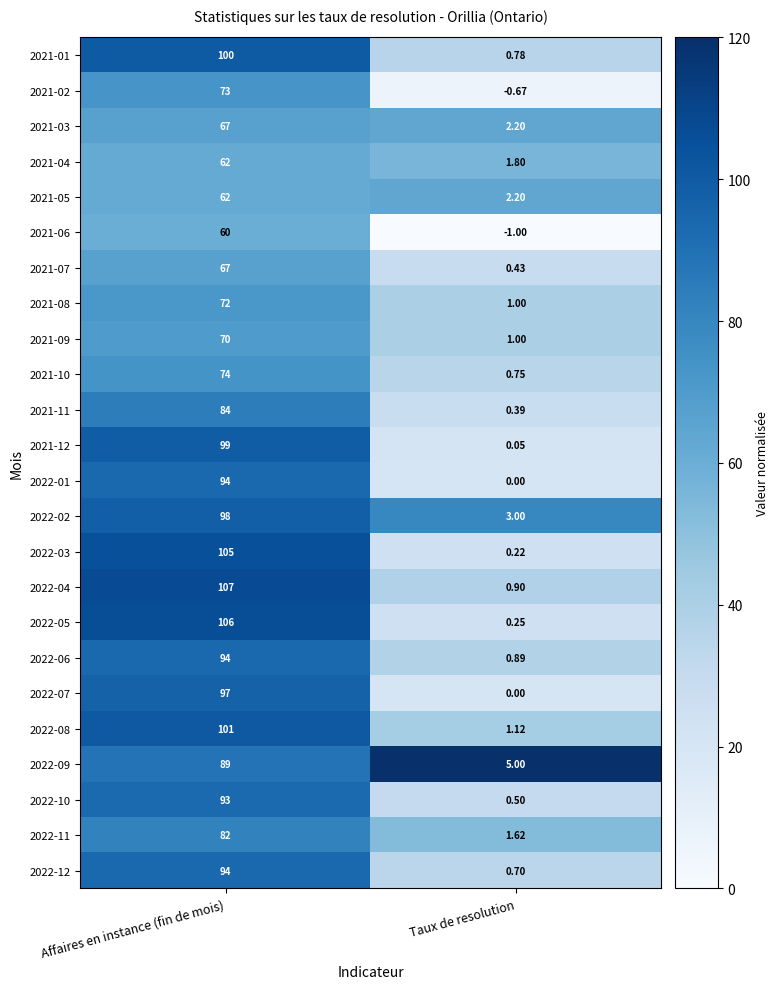

Which category has the highest value across all series?

Affaires en instance (fin de mois)